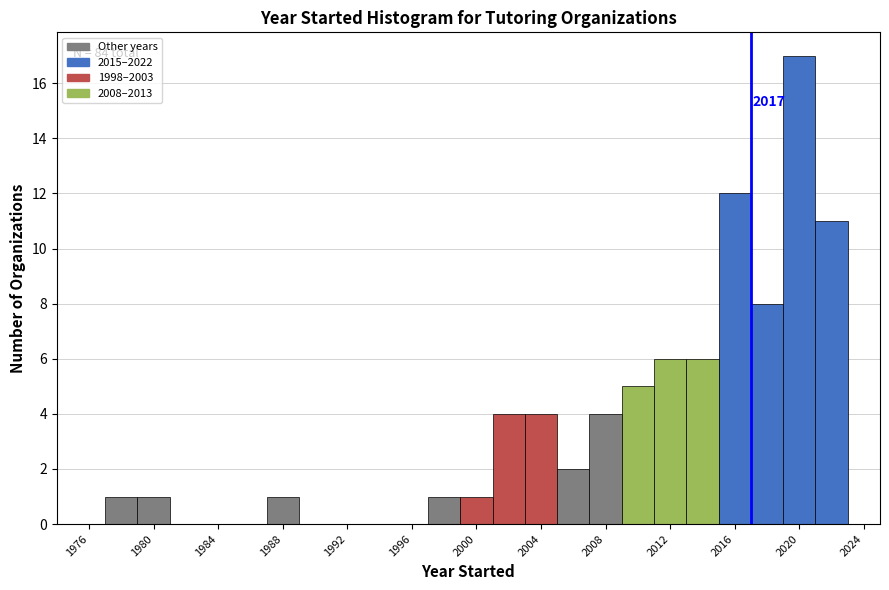

Over which range of the x-axis is the bar tallest?

2019 to 2021